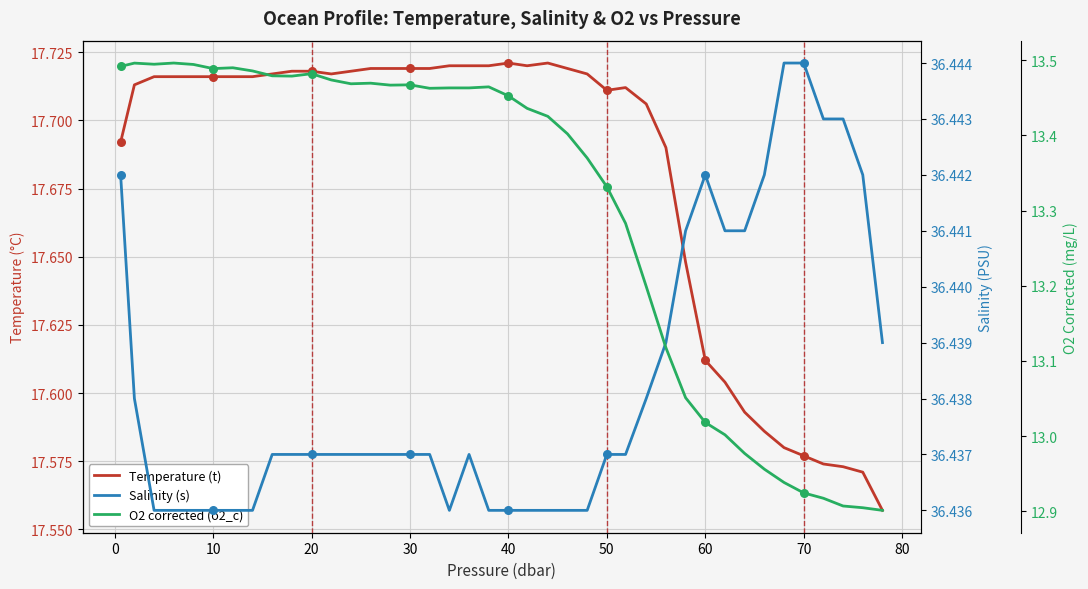

Is the value of Salinity (s) at 70 greater than the value of O2 corrected (o2_c) at 36?

Yes